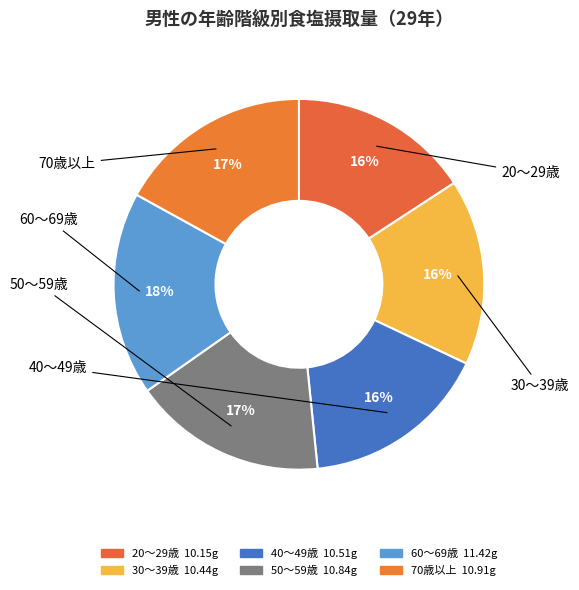

What is the largest slice in the pie chart?

60～69歳